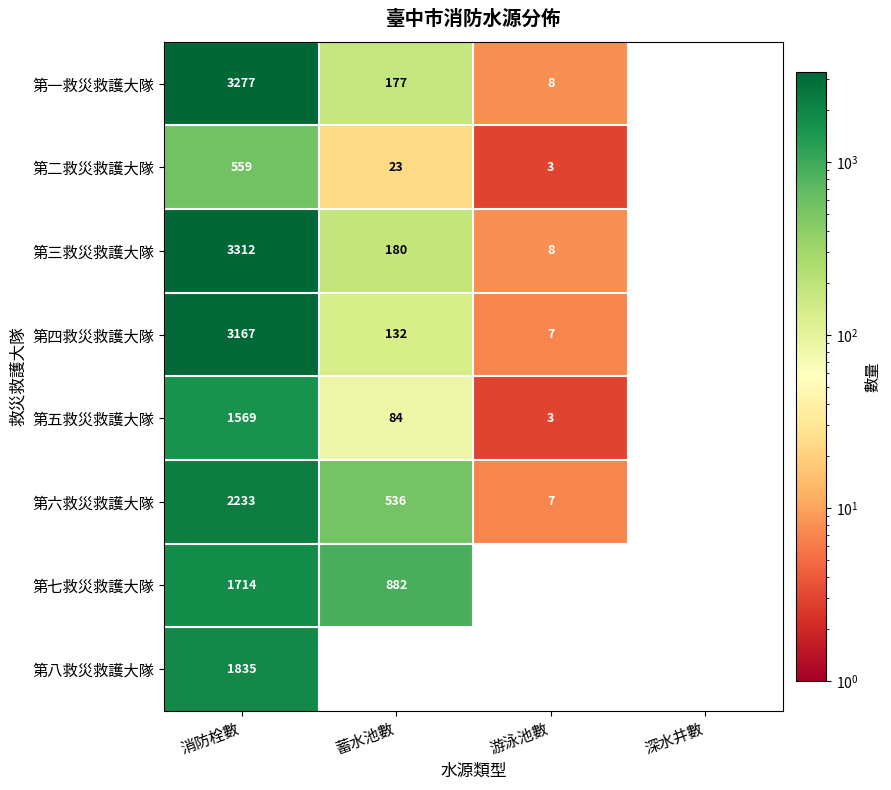

Which series has the largest total across all categories?

第三救災救護大隊